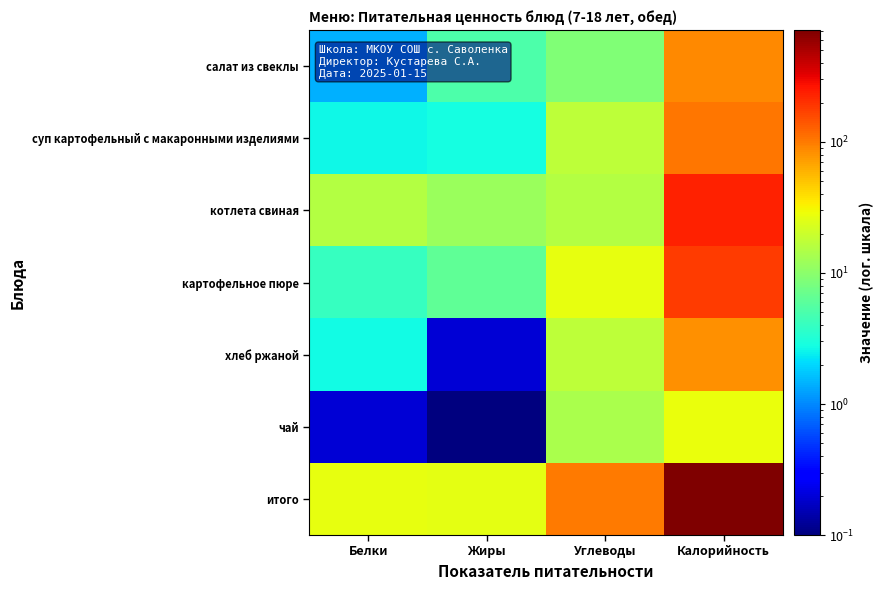

How many categories are shown in the chart?

4